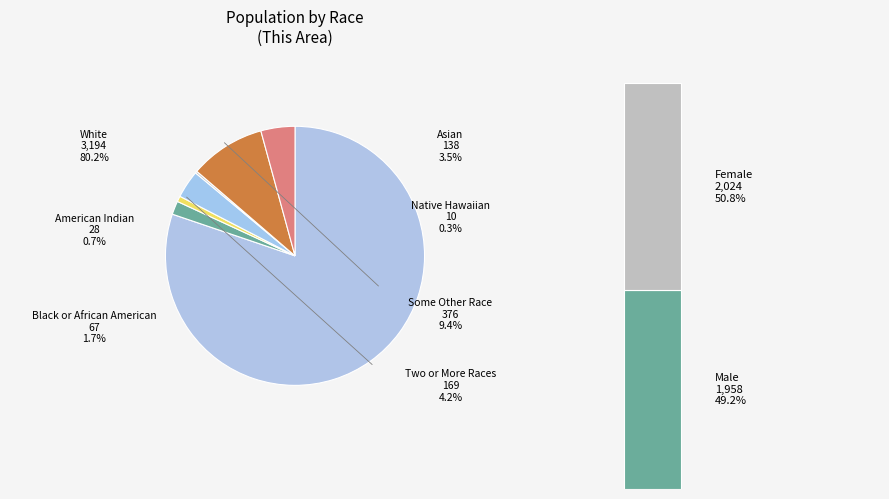

What is the majority slice?

White alone